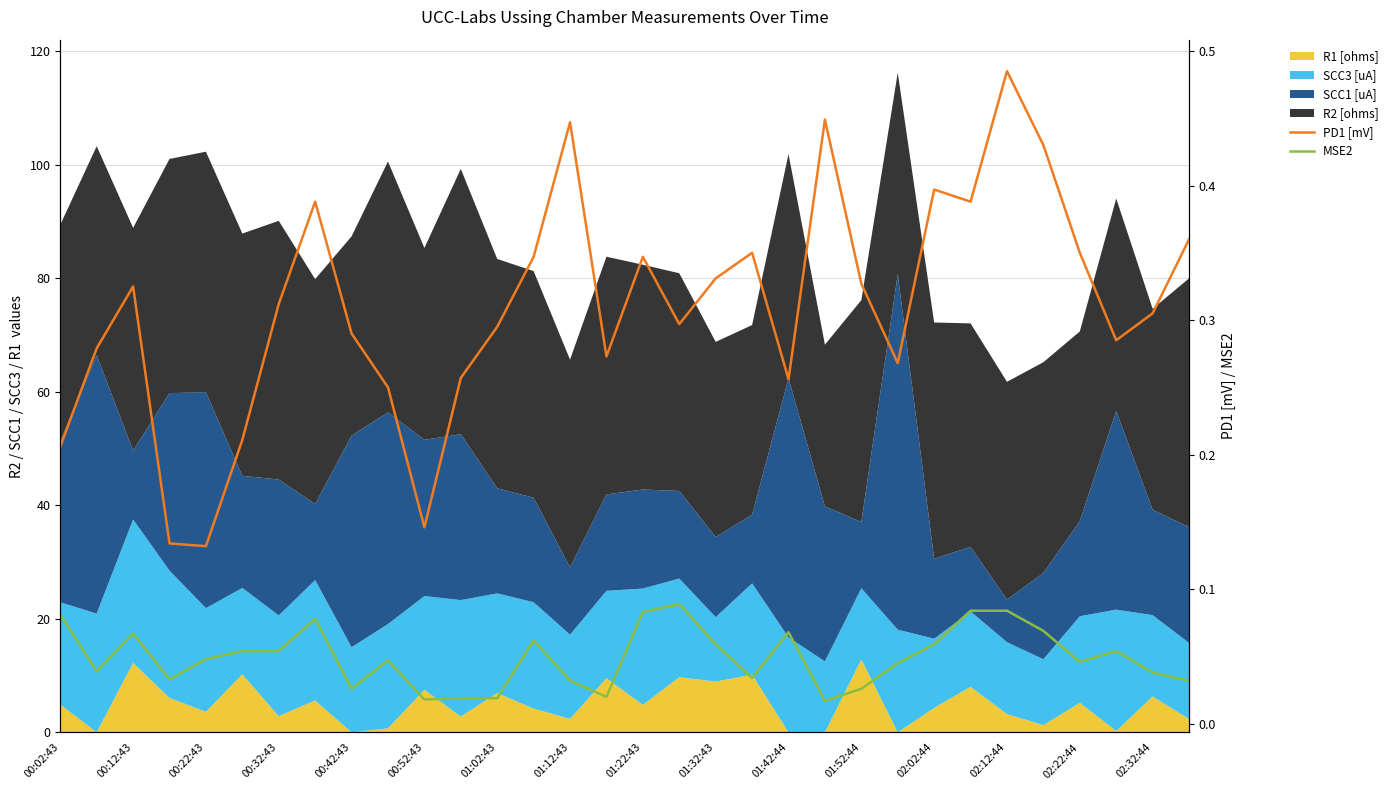

What is the average value of the PD1 [mV] series?

0.3